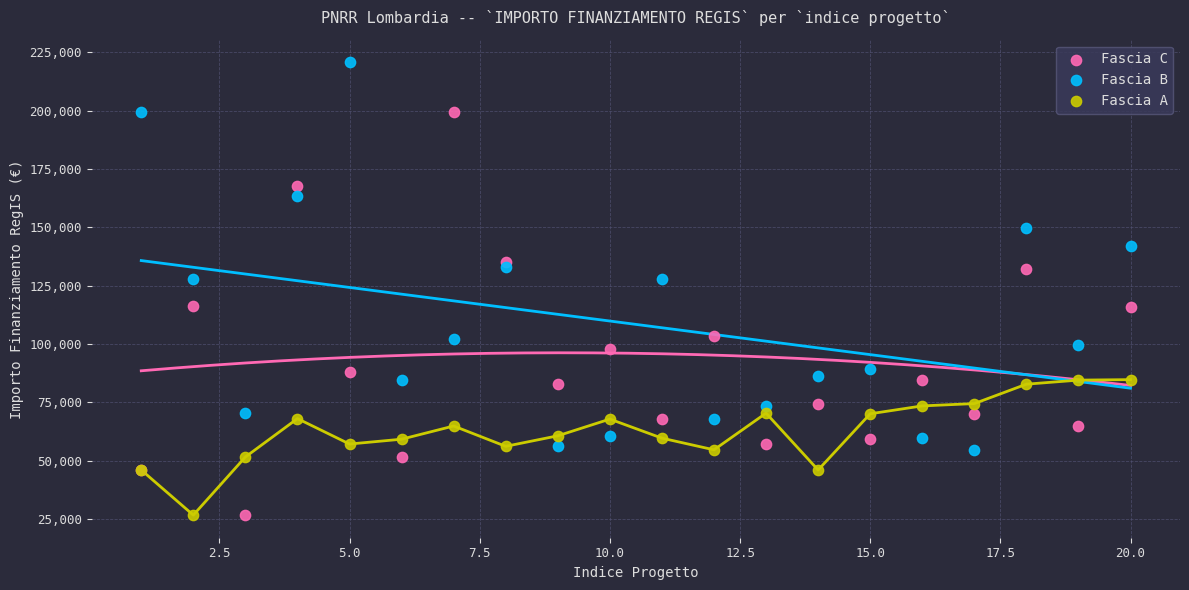

Which series reaches the maximum Y coordinate?

Fascia B